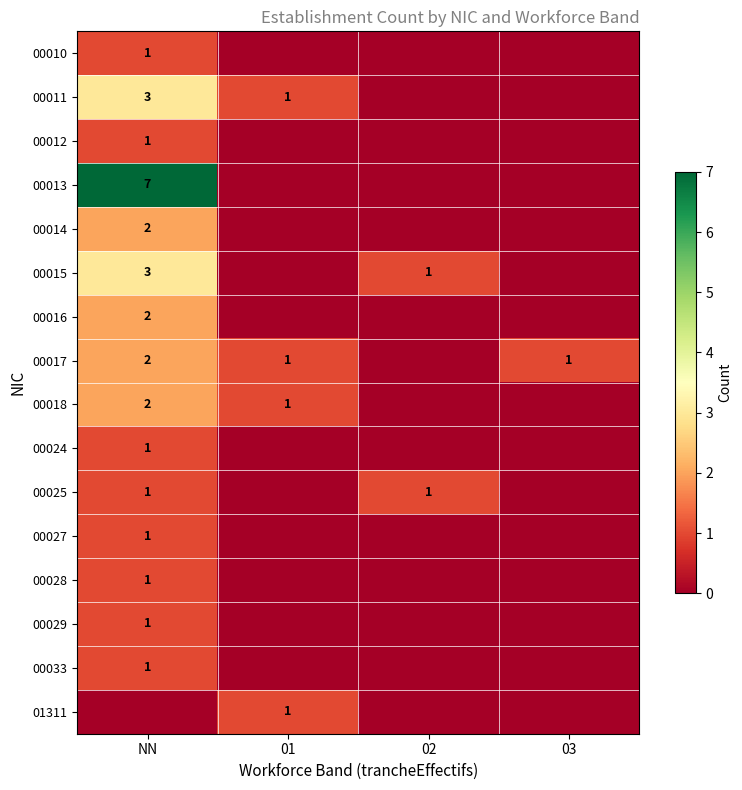

The 00018 series shows 0 at 01. True or false?

False